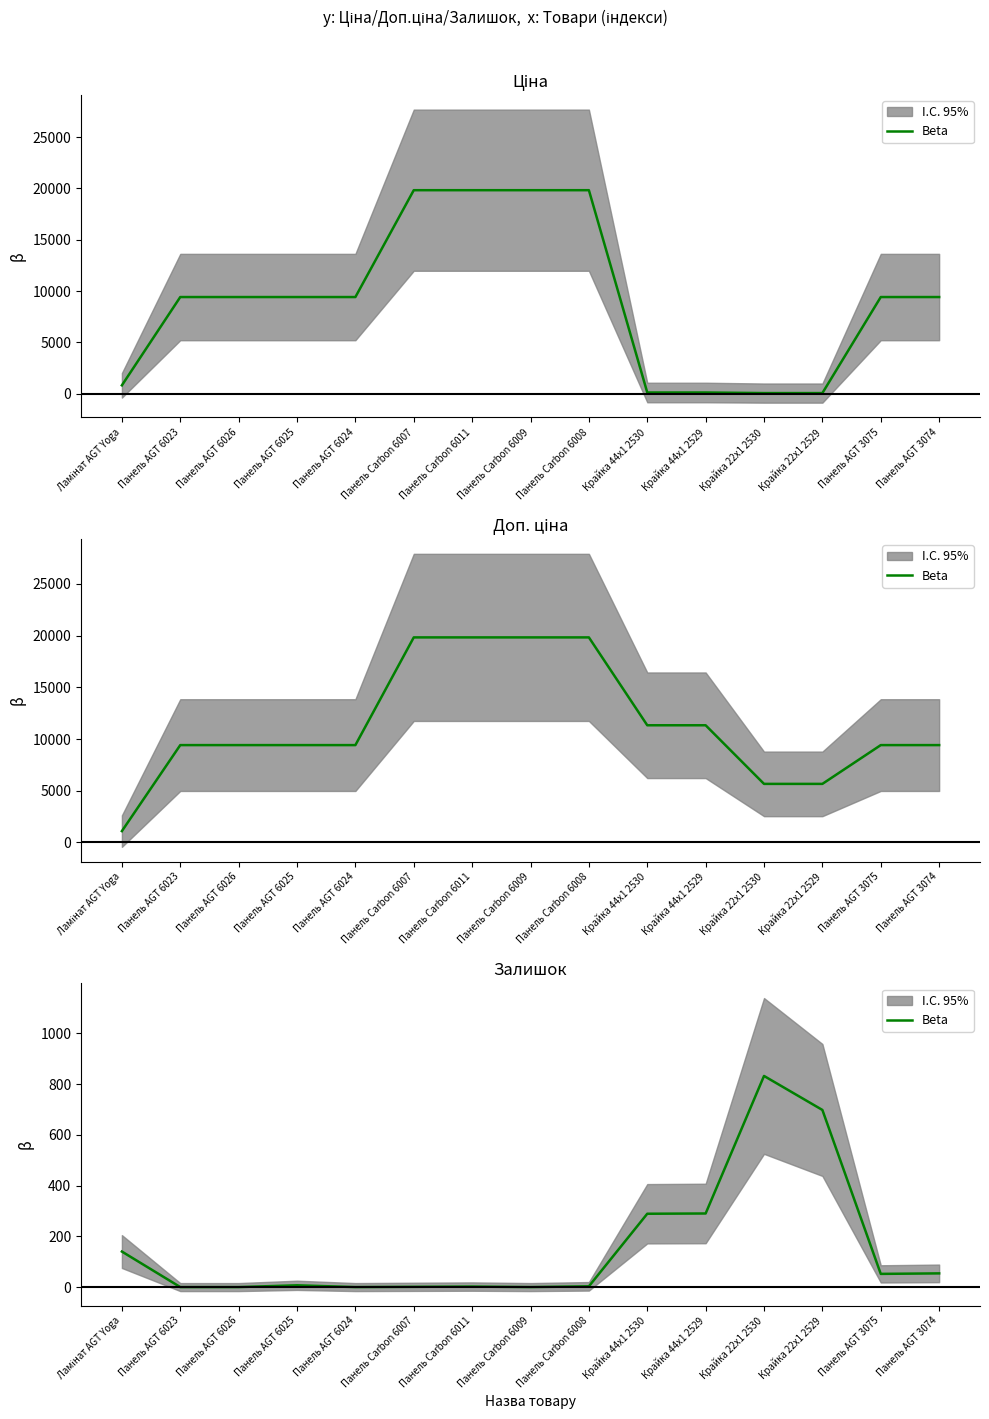

Is this an area chart (filled region under the line)?

No